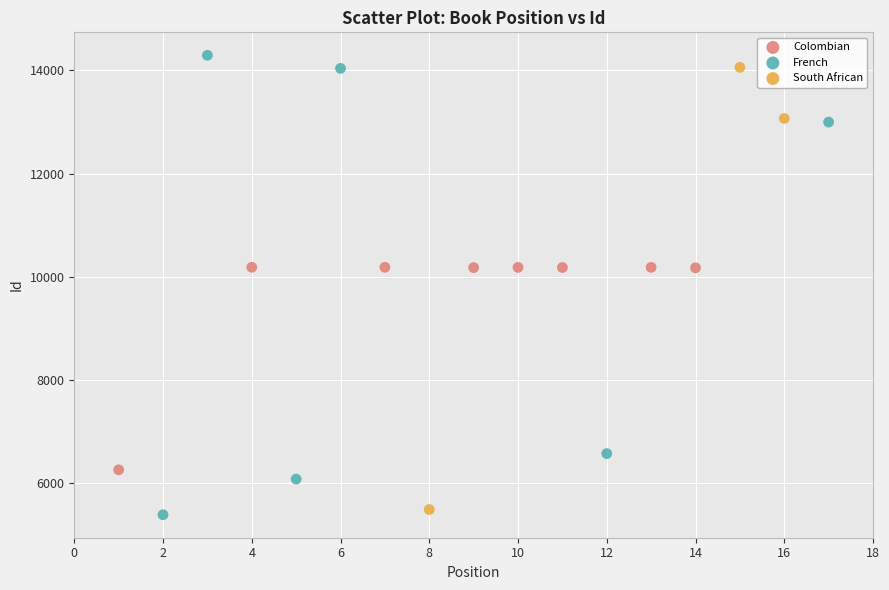

Which series has the widest spread of Y values?

French